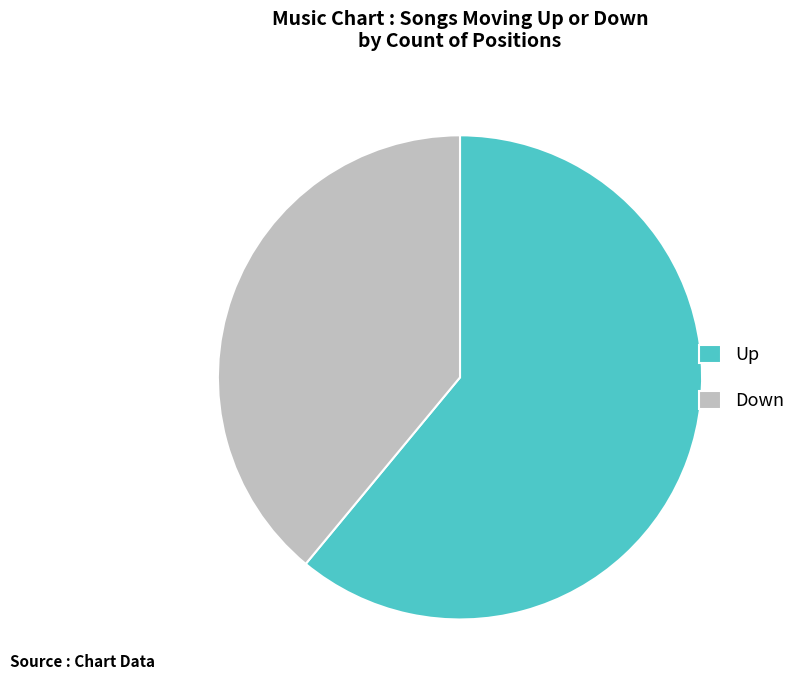

Is the sum of Down and Up greater than half?

Yes